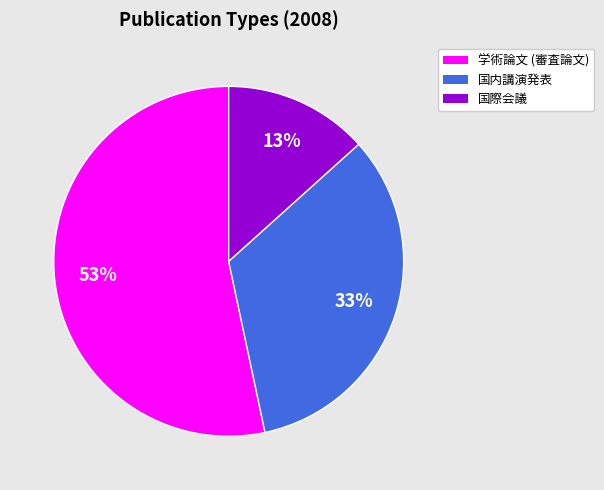

Which slice is the largest?

学術論文 (審査論文)